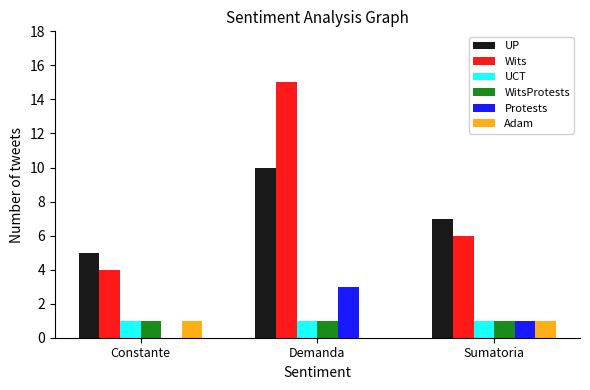

Is it true that UP equals 9 at Constante?

False